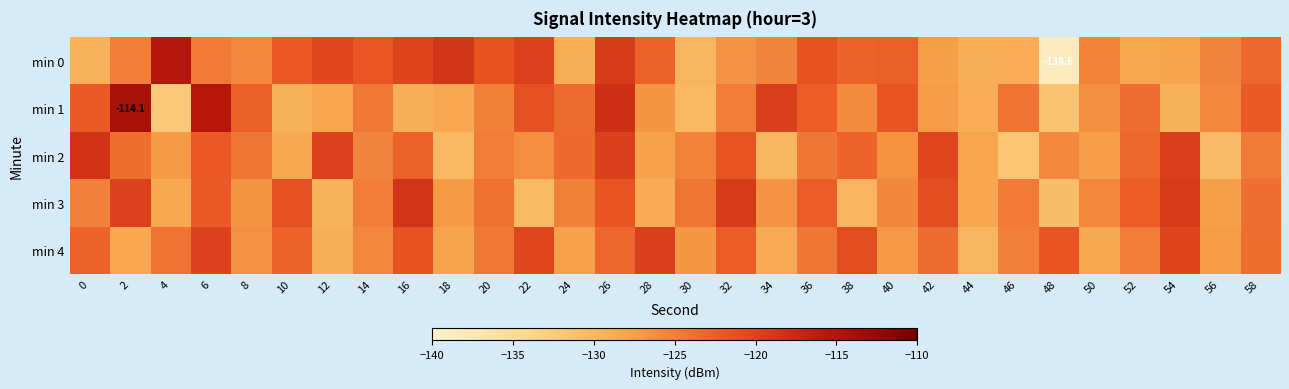

What is the sum of the min 2 values at 28 and 54?

-247.3